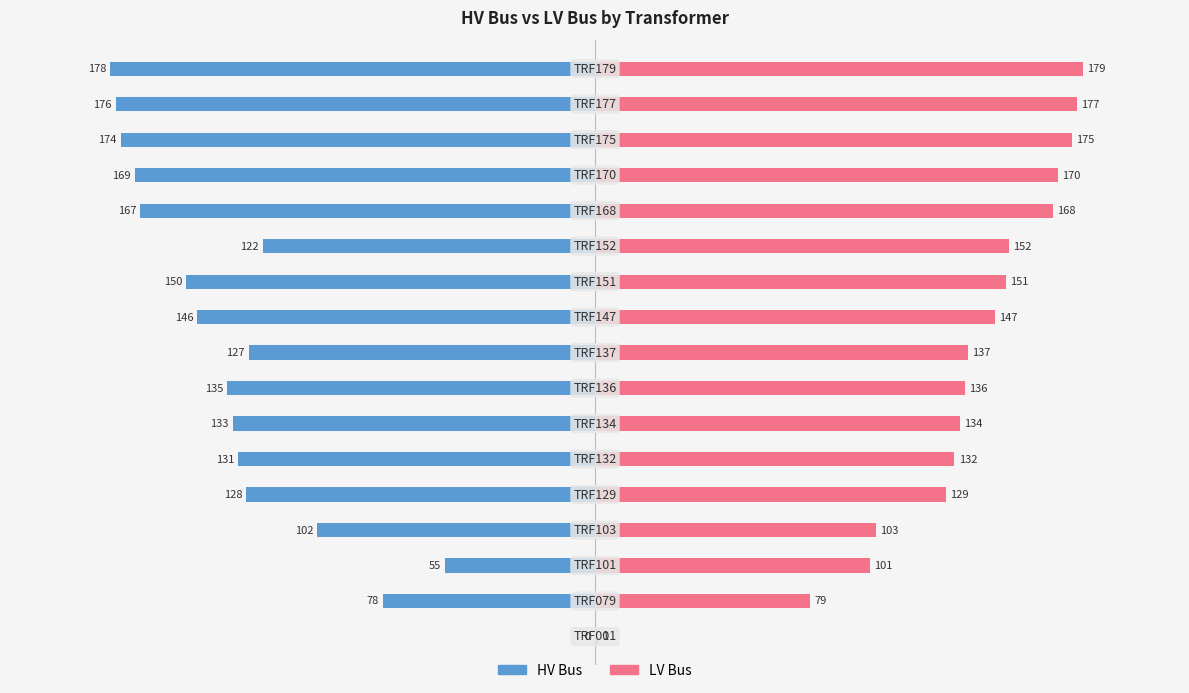

The HV Bus series shows -306 at 16. True or false?

False